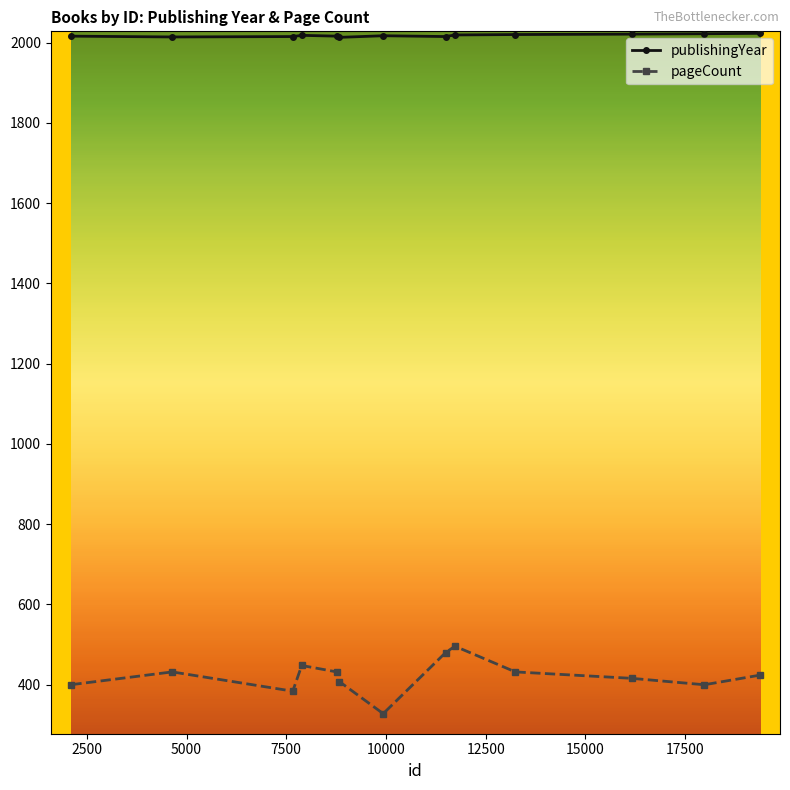

List the series in order of their overall mean, lowest first.

pageCount, publishingYear